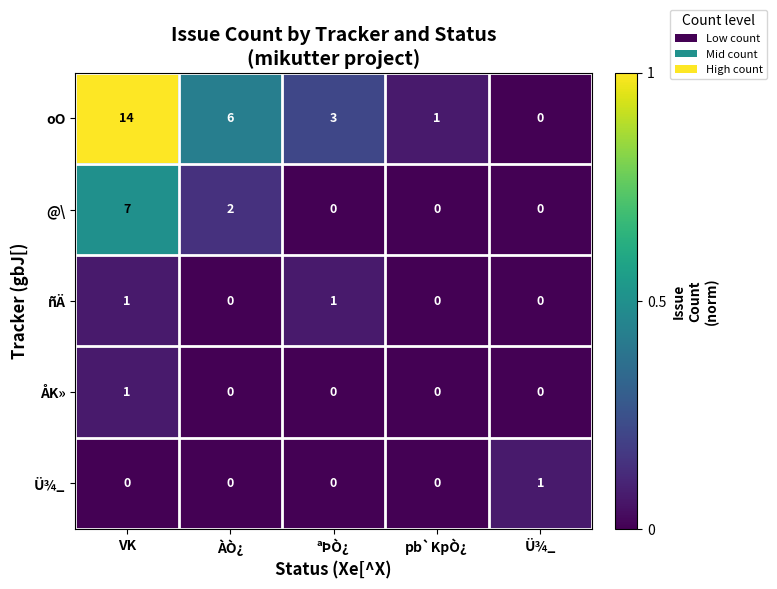

What is the sum of all @\ values?

9